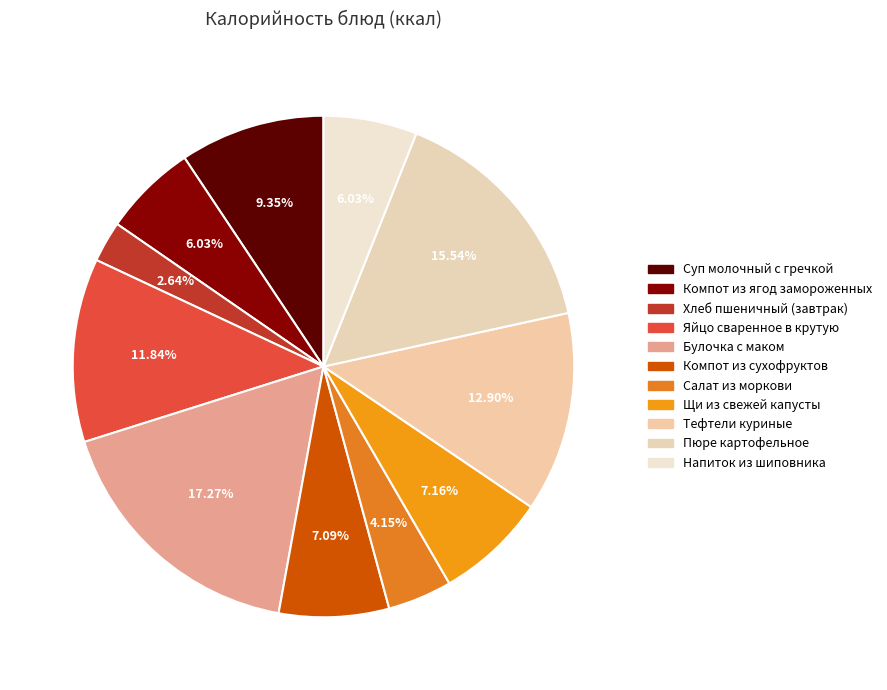

What is the ratio of the value at Напиток из шиповника to the value at Щи из свежей капусты?

0.8